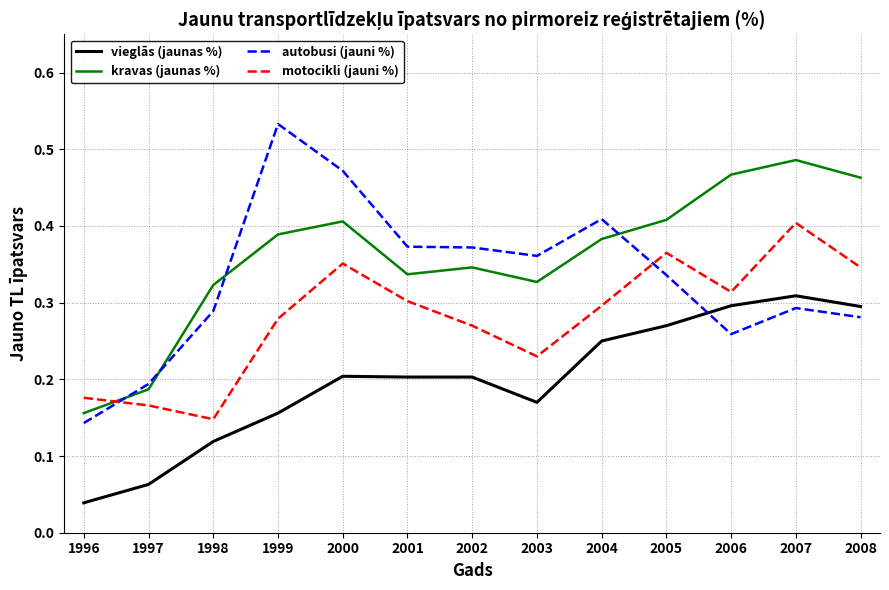

At which category is the sum across all series the highest?

2007